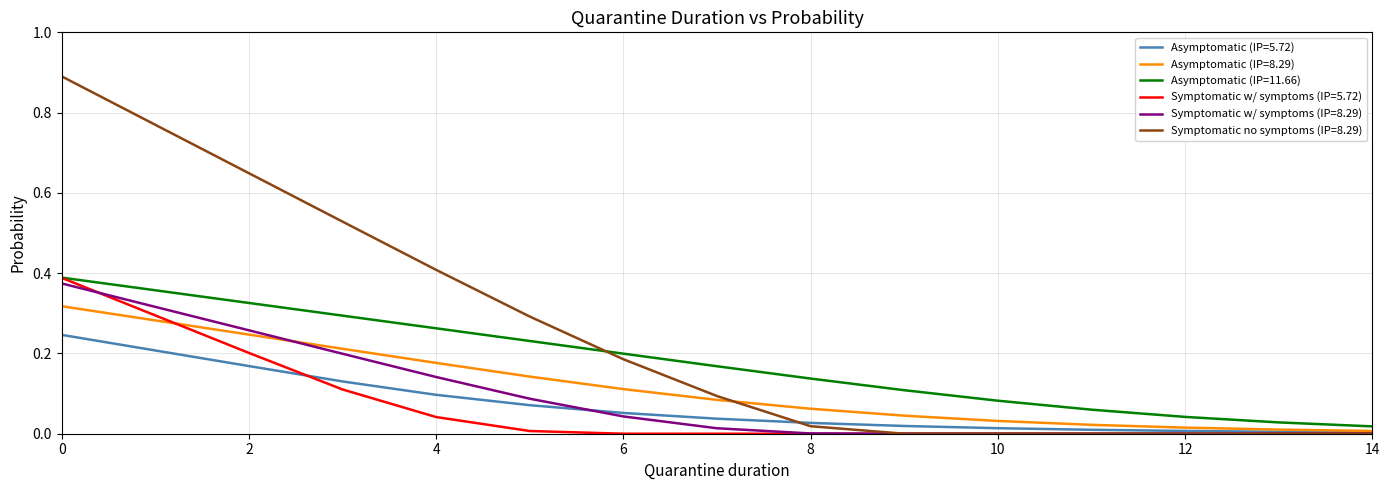

What are all the series names shown in the legend?

Asymptomatic (IP=5.72), Asymptomatic (IP=8.29), Asymptomatic (IP=11.66), Symptomatic w/ symptoms (IP=5.72), Symptomatic w/ symptoms (IP=8.29), Symptomatic no symptoms (IP=8.29)